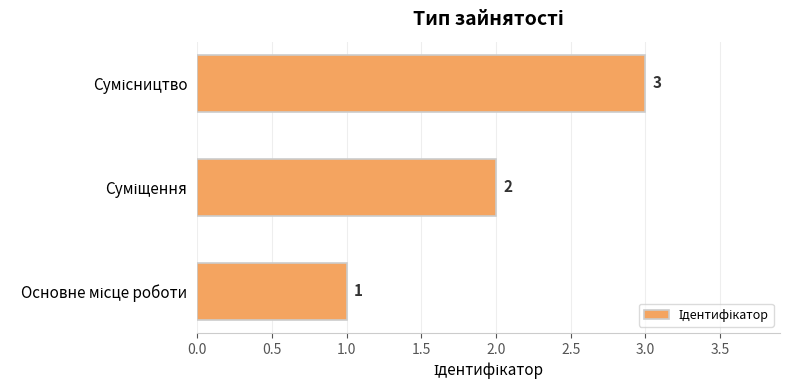

What is the sum of all values?

6